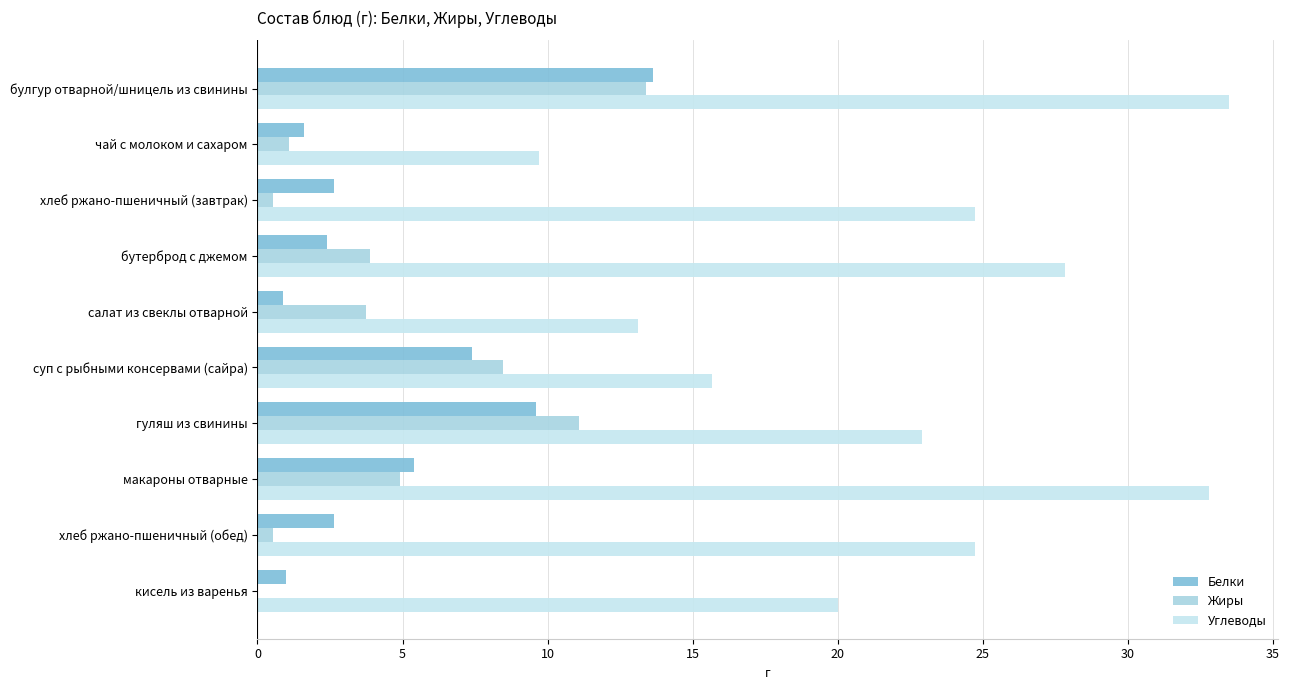

Which category has the highest value in the Белки series?

булгур отварной/шницель из свинины